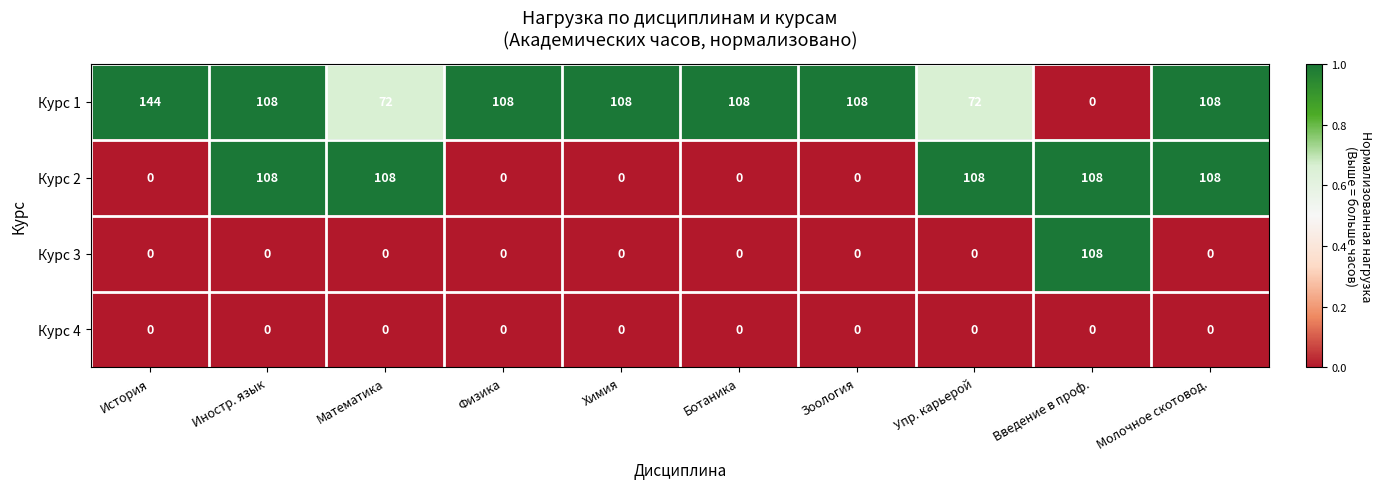

What is the highest value of the Курс 3 series?

108